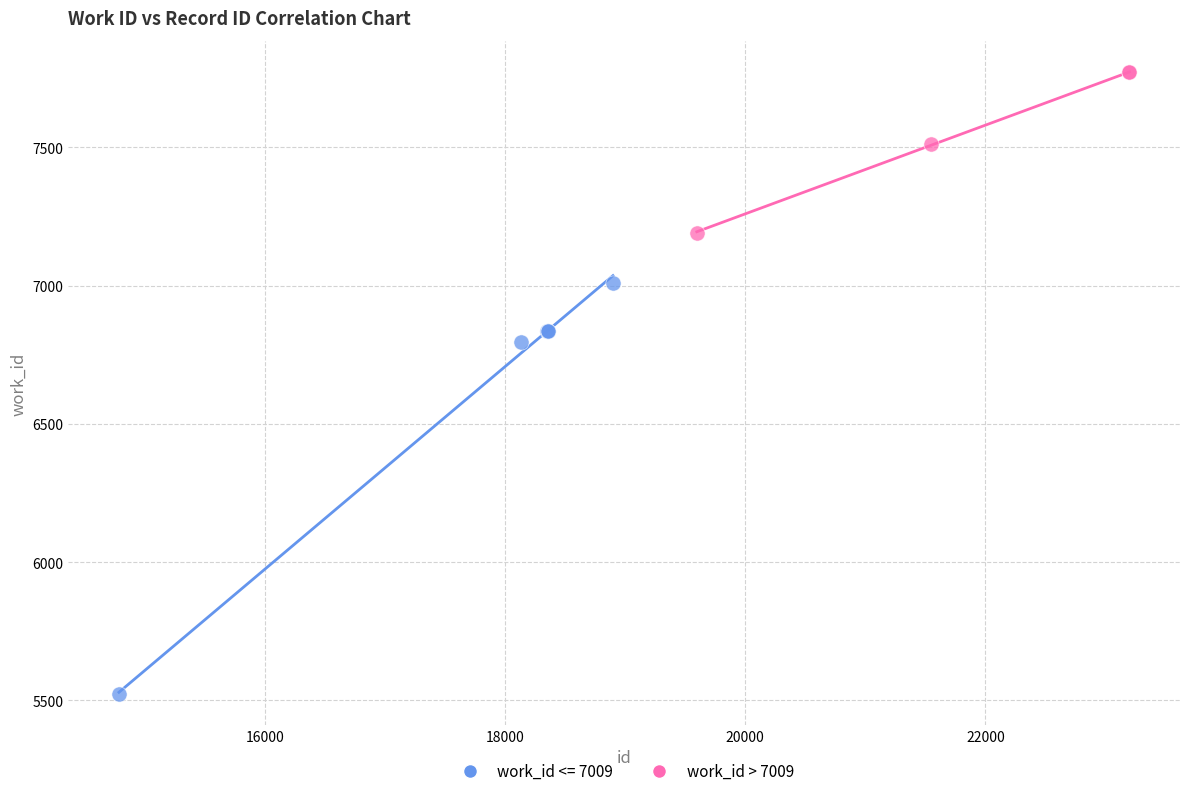

Which series has the largest Y range (max minus min)?

work_id <= 7009